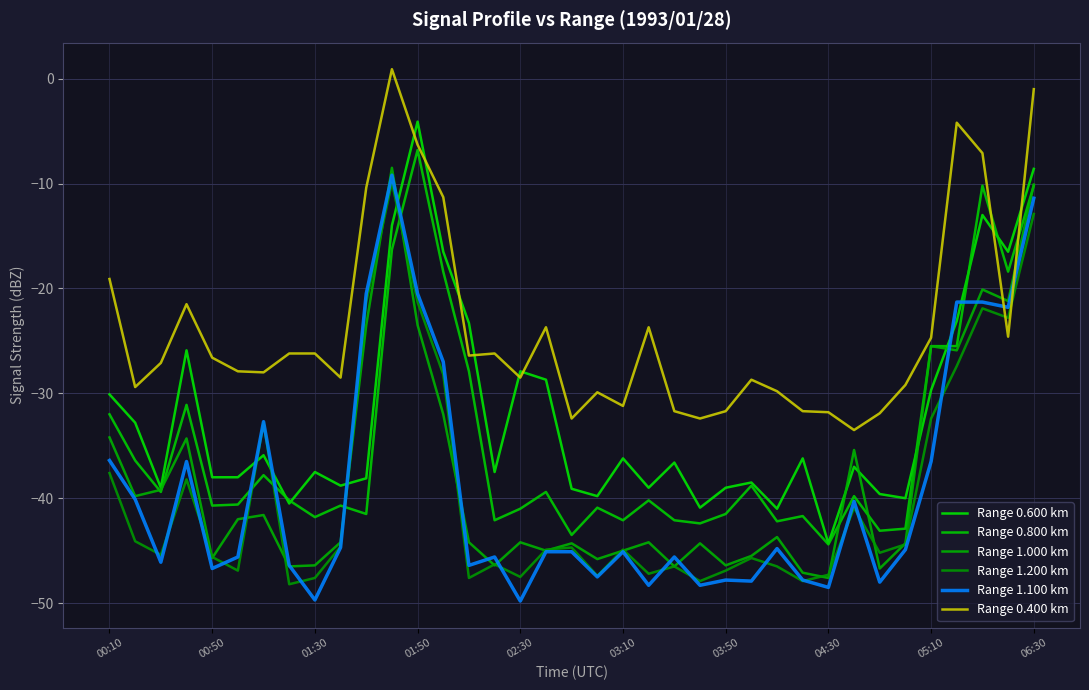

How many lines are shown in the chart?

6